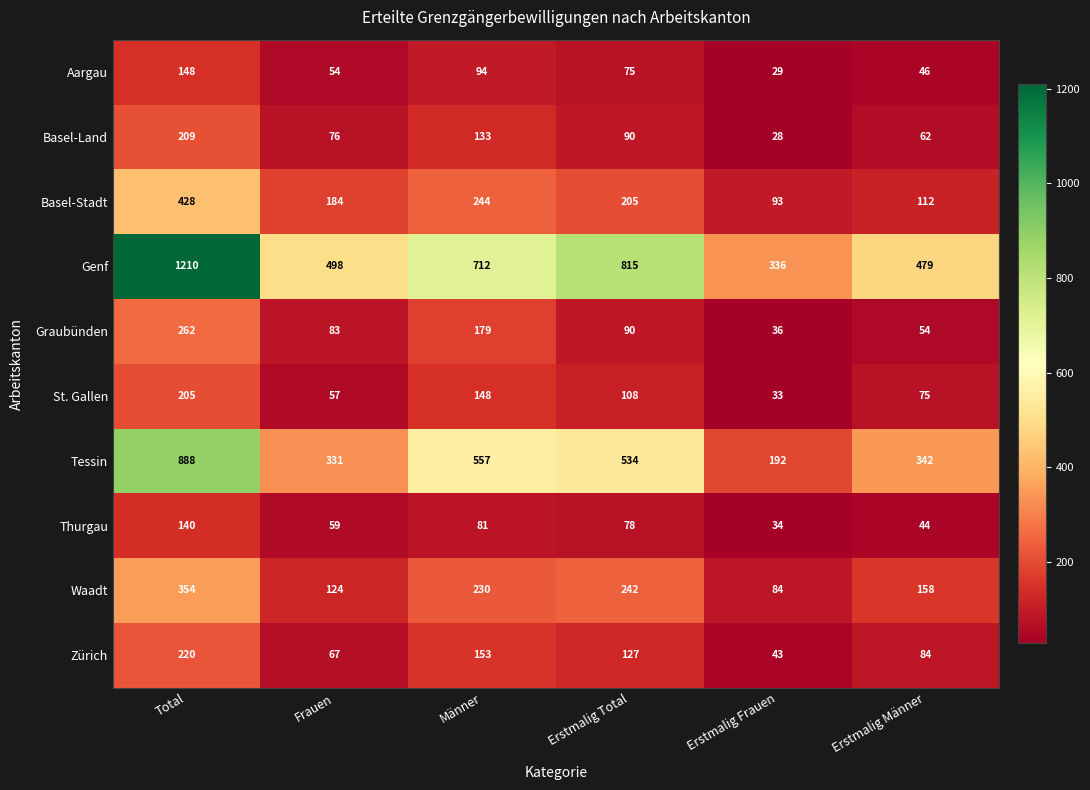

Between Frauen and Männer, which series saw the biggest shift?

Tessin